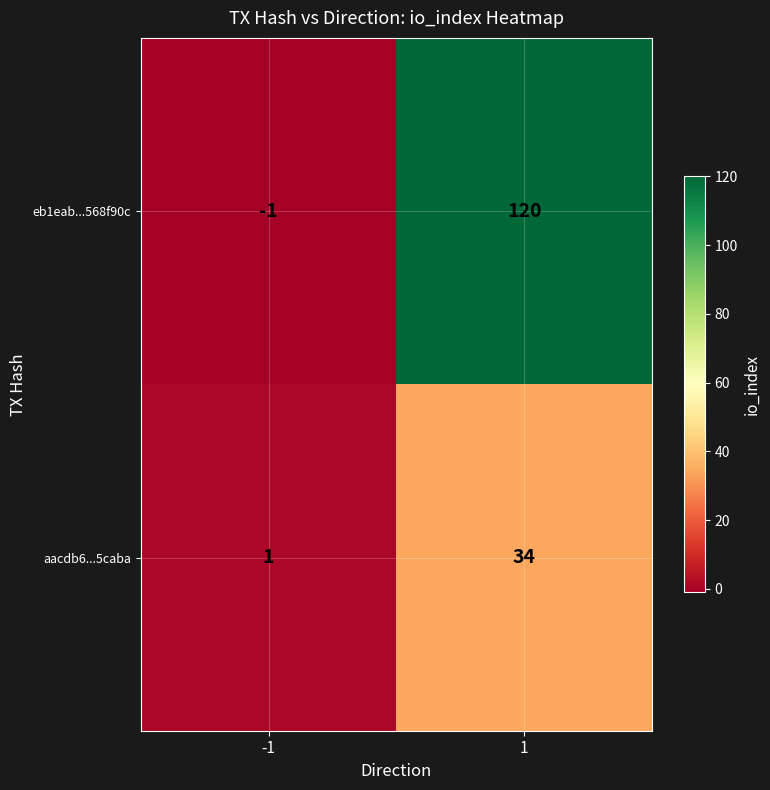

At -1, list the series in order from largest to smallest.

aacdb6...5caba, eb1eab...568f90c